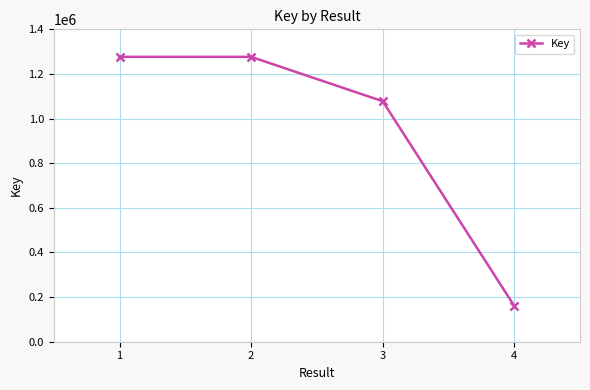

How many values are below 1276694?

2